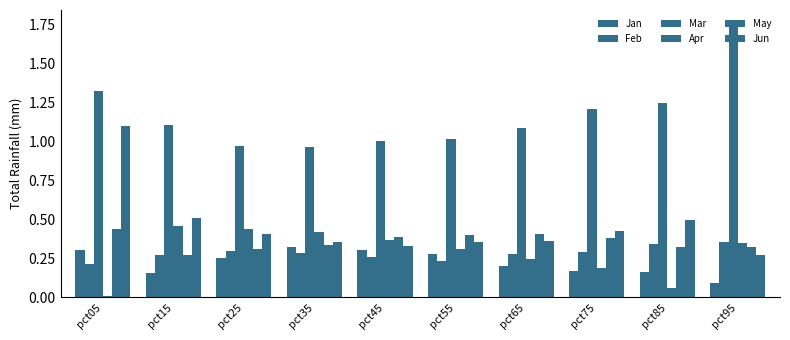

The value of Mar at pct25 is 1.7. True or false?

False